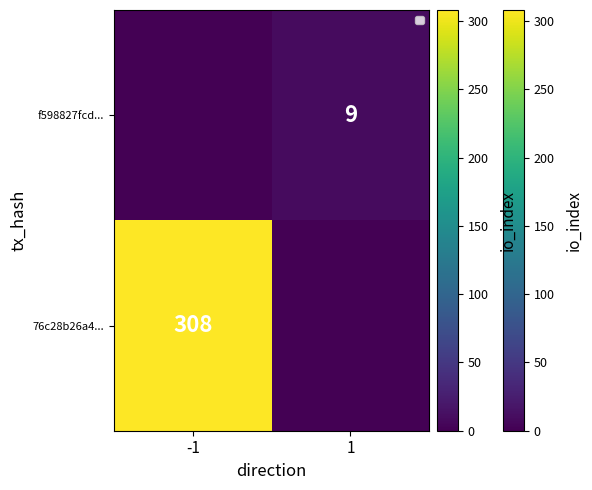

Is the value of f598827fcd... at 1 greater than the value of 76c28b26a4... at -1?

No